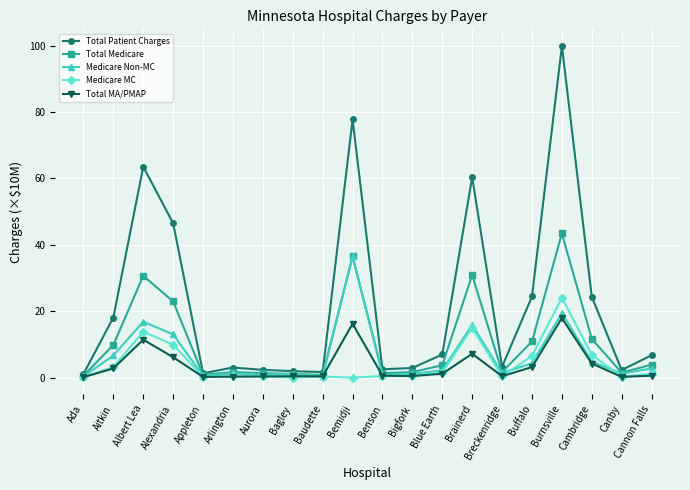

What is the value of the Medicare MC point at the 17th from the left?

24.0